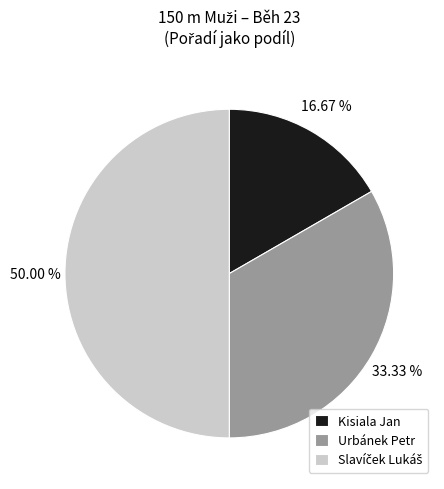

Which slice is the smallest?

Kisiala Jan